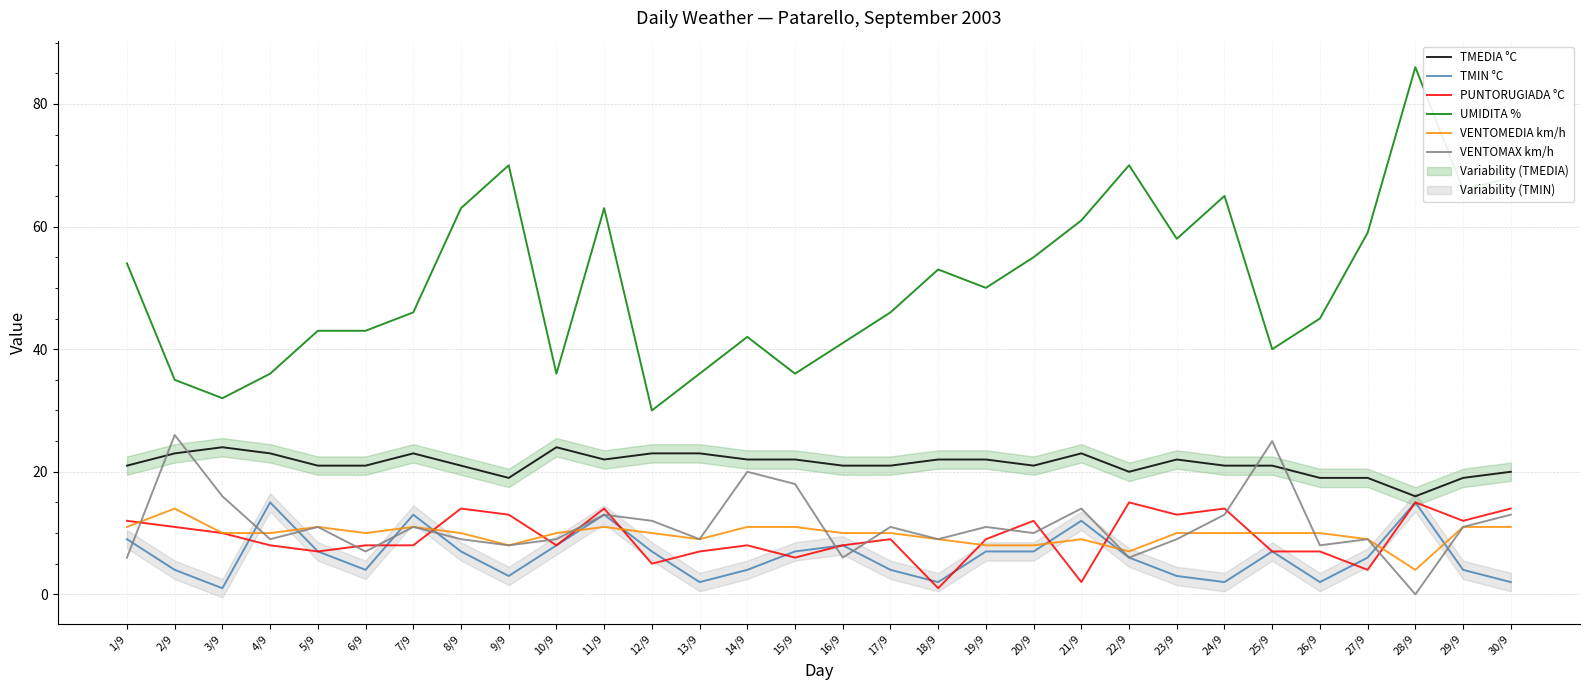

Read the TMIN °C value at 2/9.

4